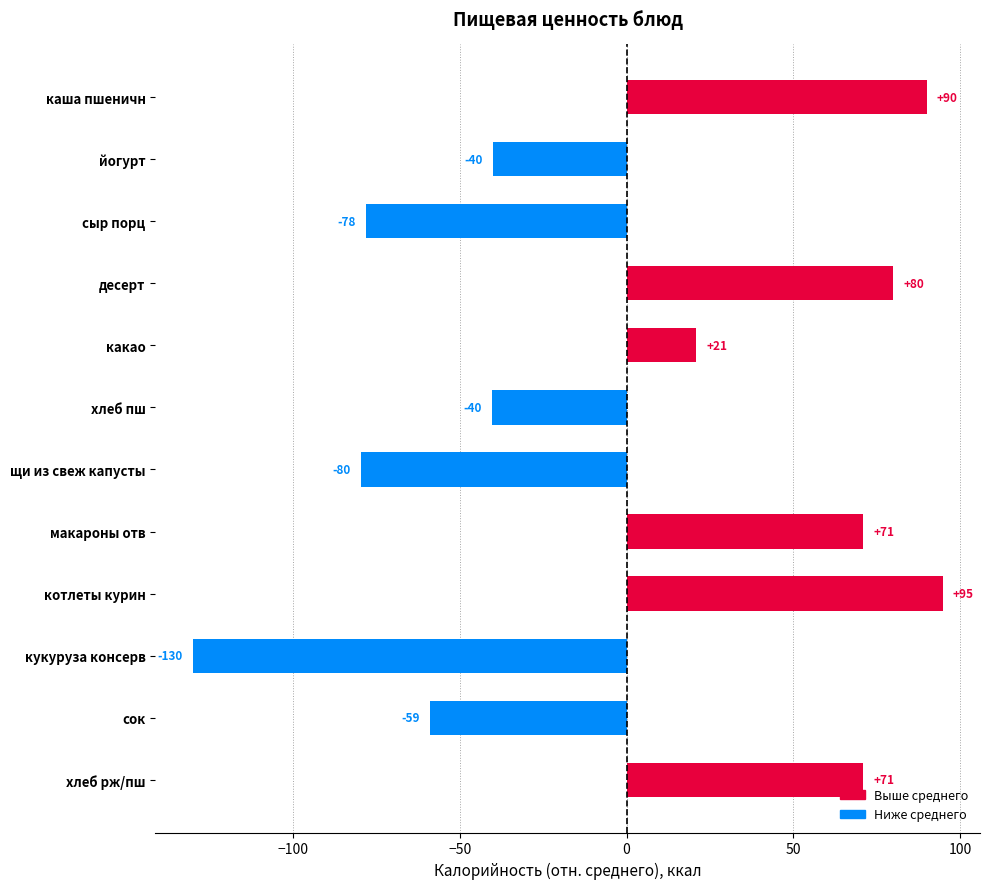

What is the smallest value displayed?

-130.1